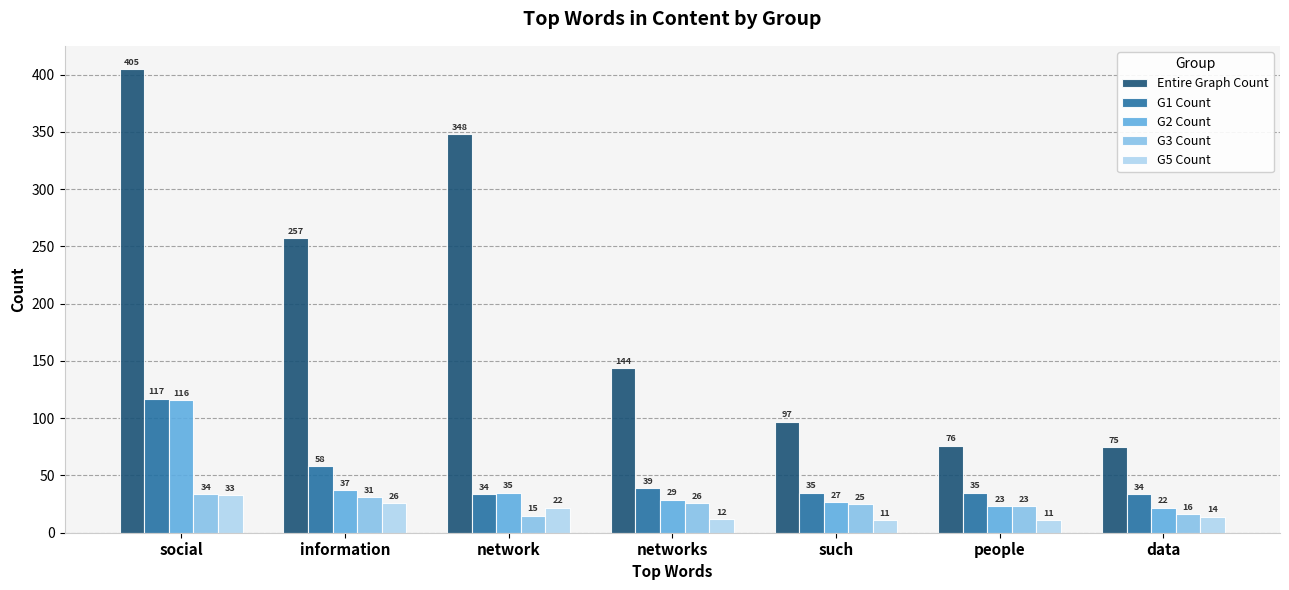

What is the spread (max minus min) of values at data?

61